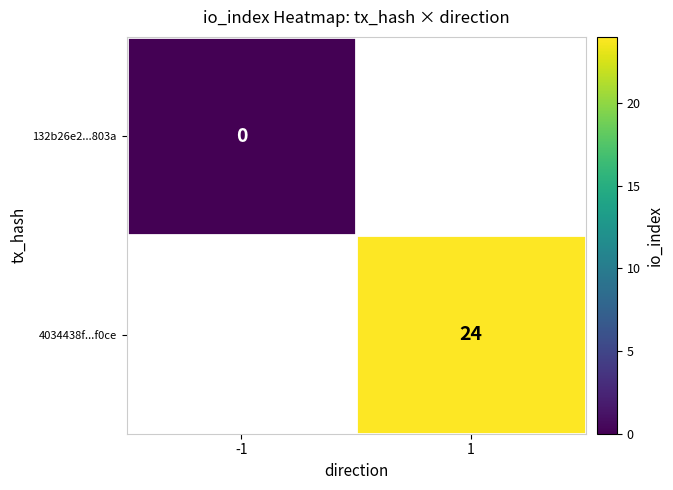

The value of 4034438f...f0ce at 1 is 15. True or false?

False